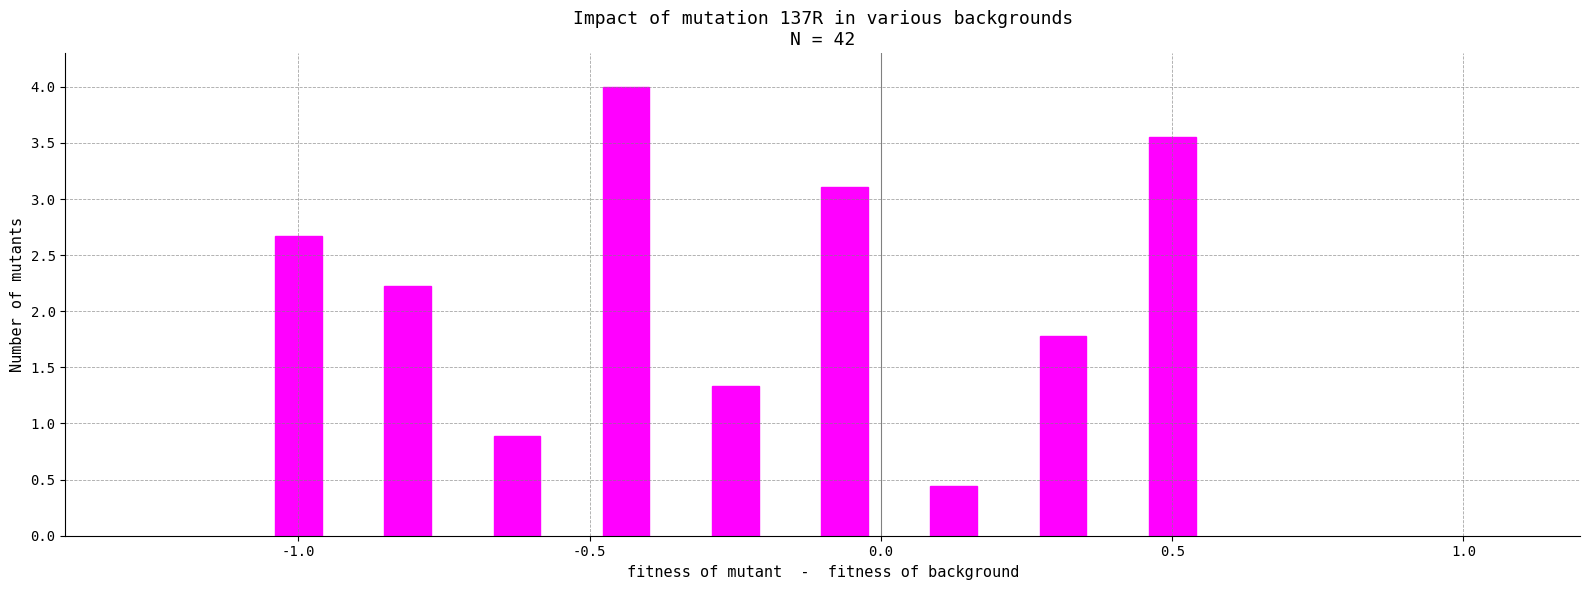

How many bars are there in total?

9